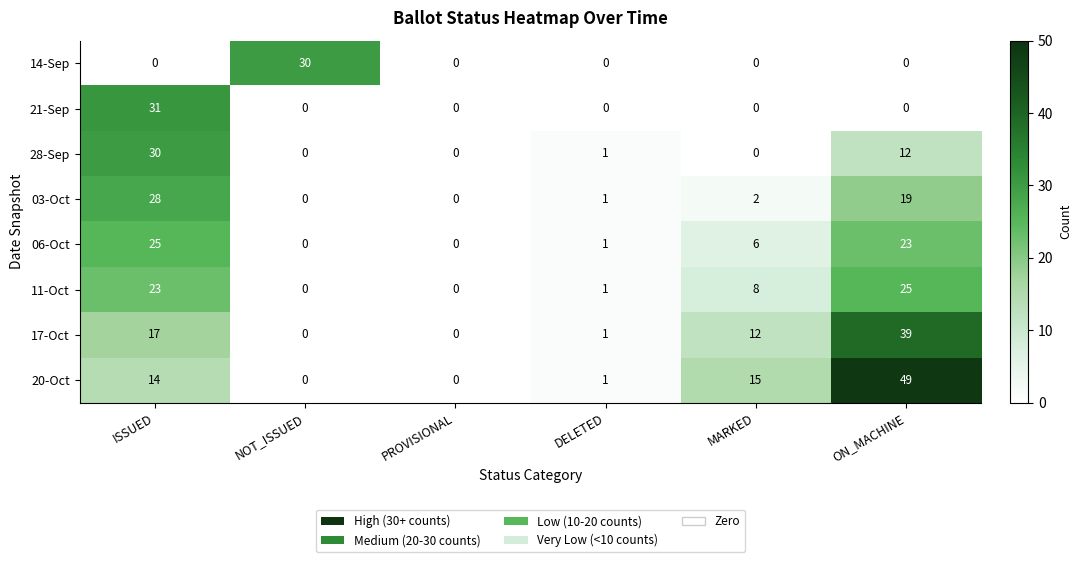

What is the sum of all 21-Sep values?

31